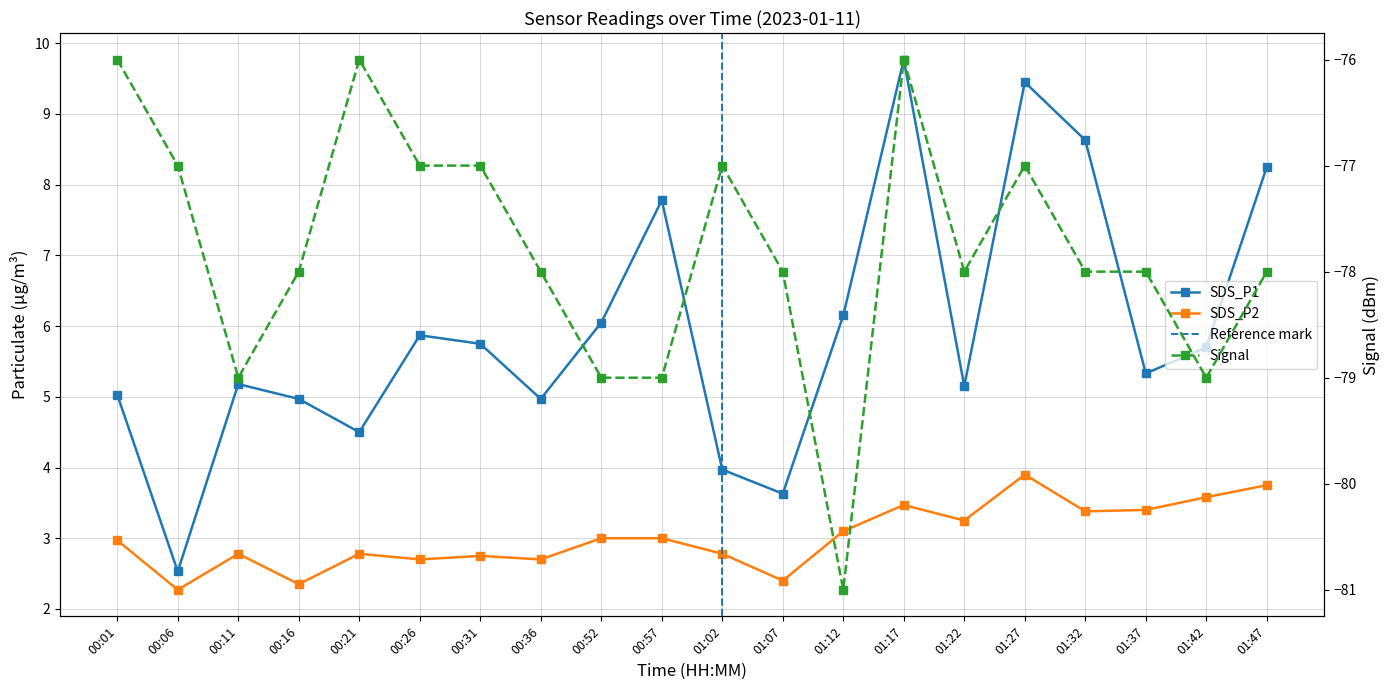

Which series has the largest range (max minus min)?

SDS_P1